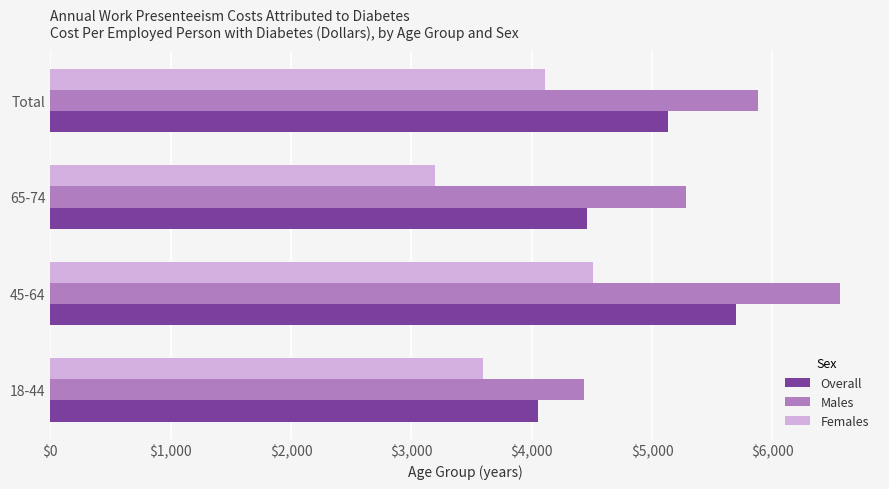

Which series has the largest total across all categories?

Males